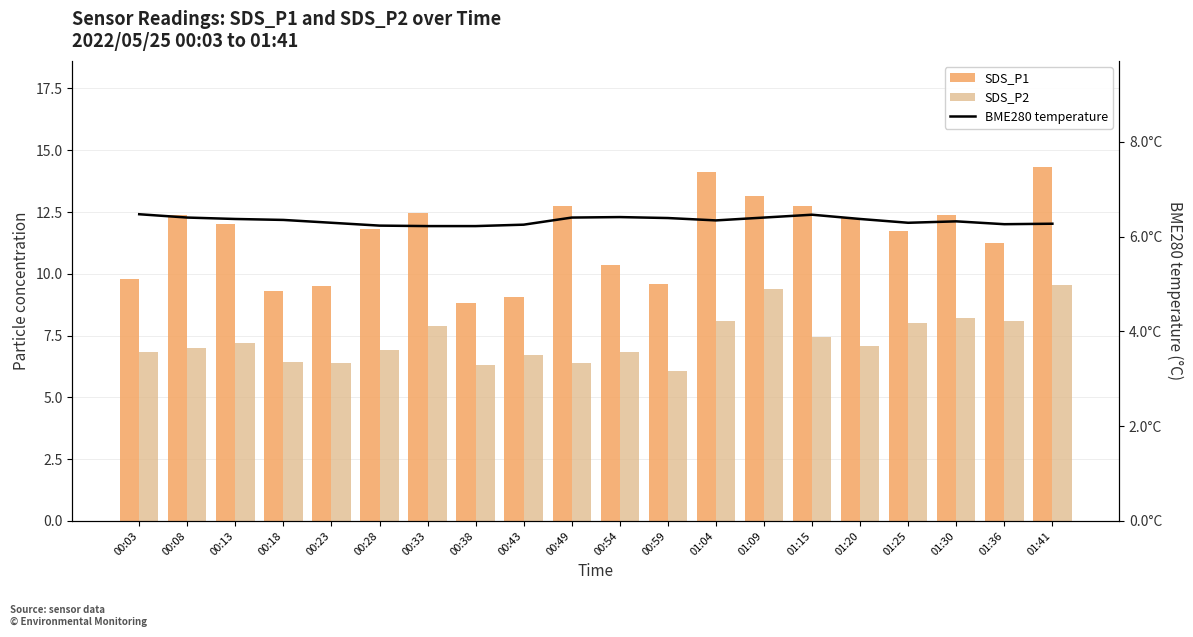

Does the chart contain stacked bars?

No